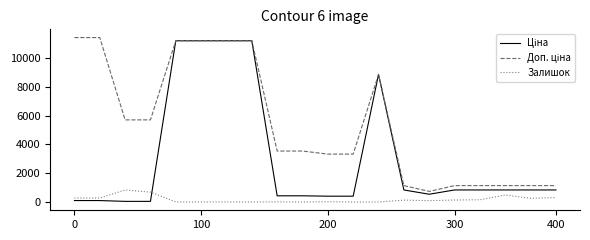

What is the maximum value shown in the chart?

11410.0